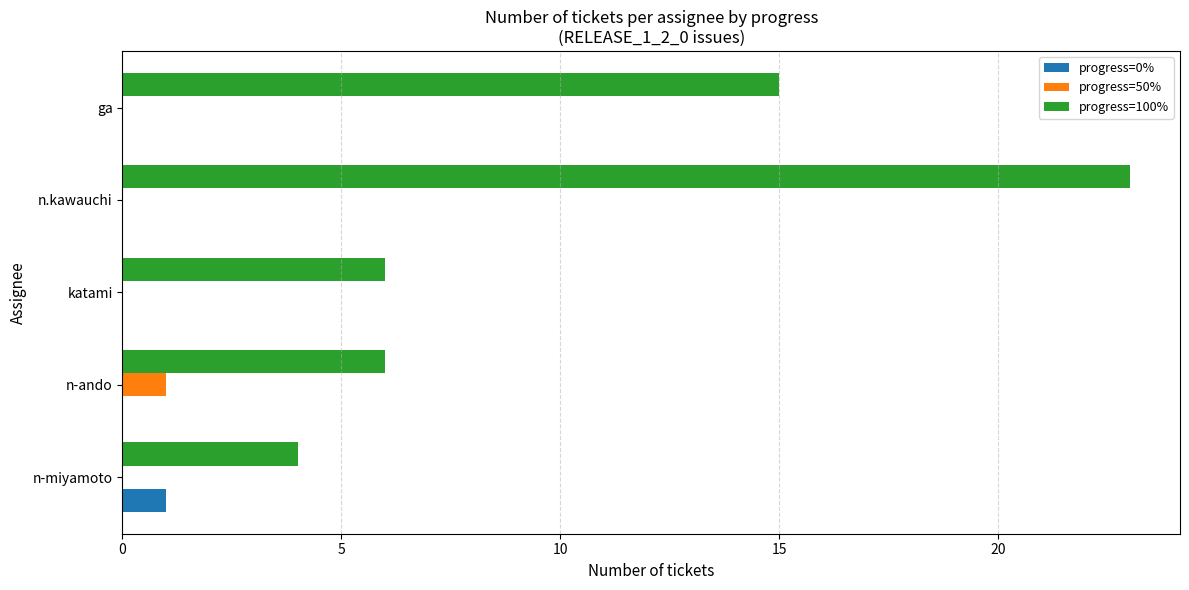

What is the approximate value of progress=100% at n-ando?

6